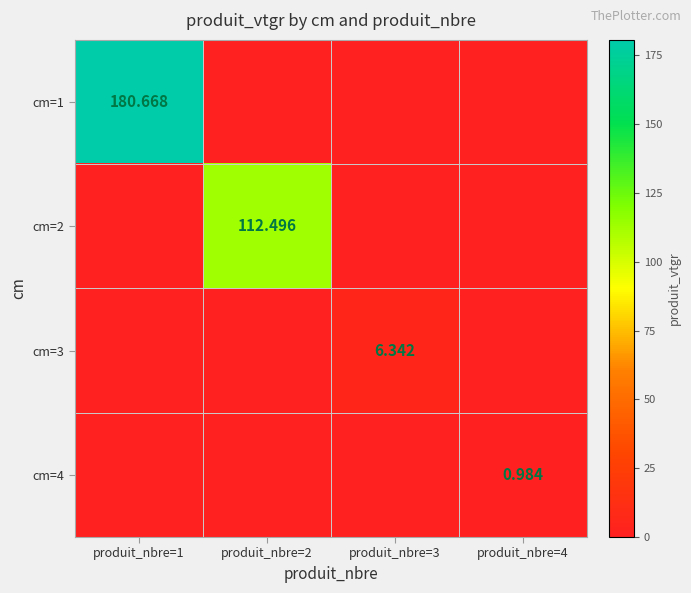

Which label corresponds to the largest value in the chart?

produit_nbre=1